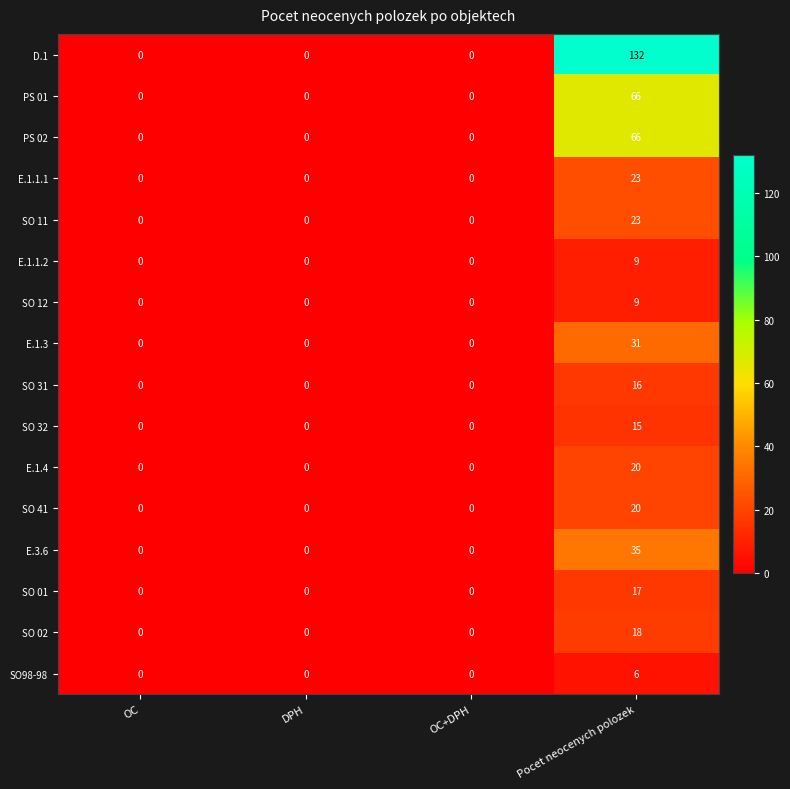

What is the spread (max minus min) of values at Pocet neocenych polozek?

126